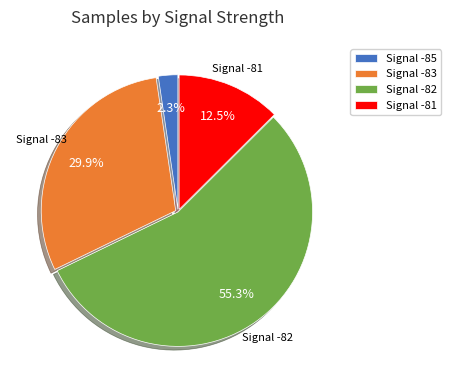

What portion of the pie excludes Signal -81?

87.5%